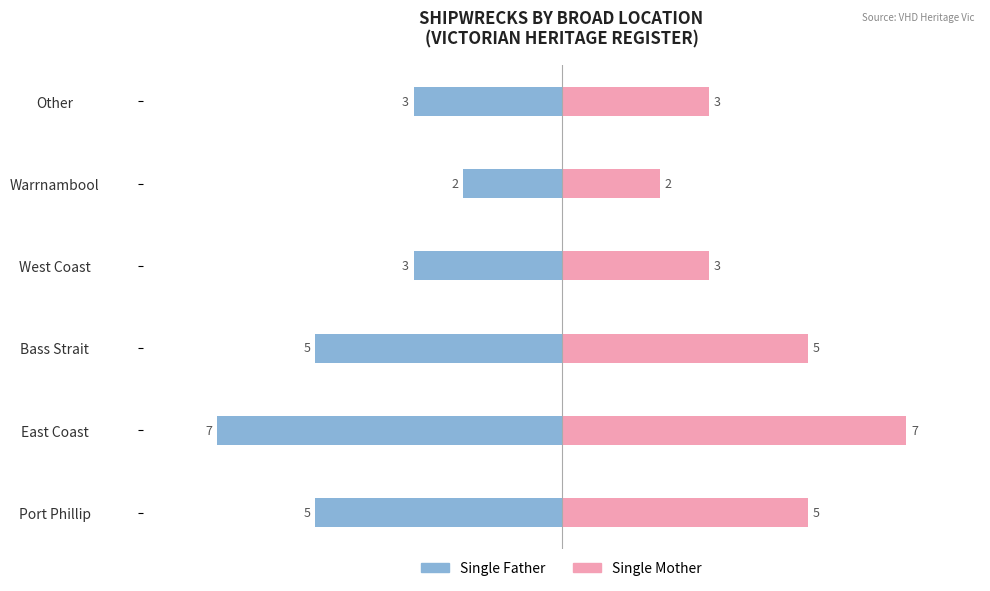

True or false: Single Father has a value of -2 at Warrnambool.

True